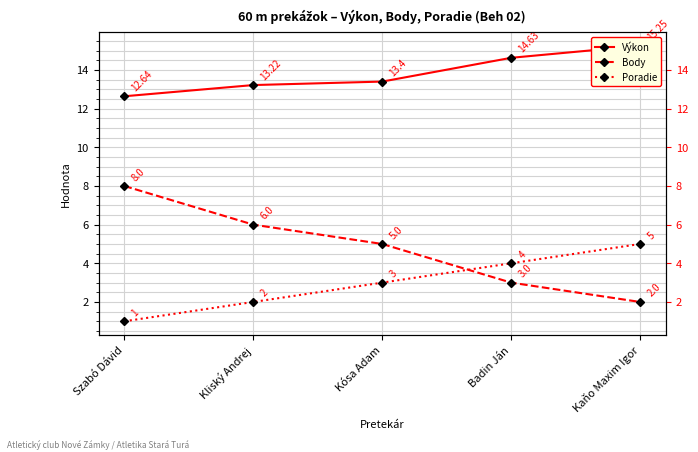

What is the average value of the Body series?

4.8